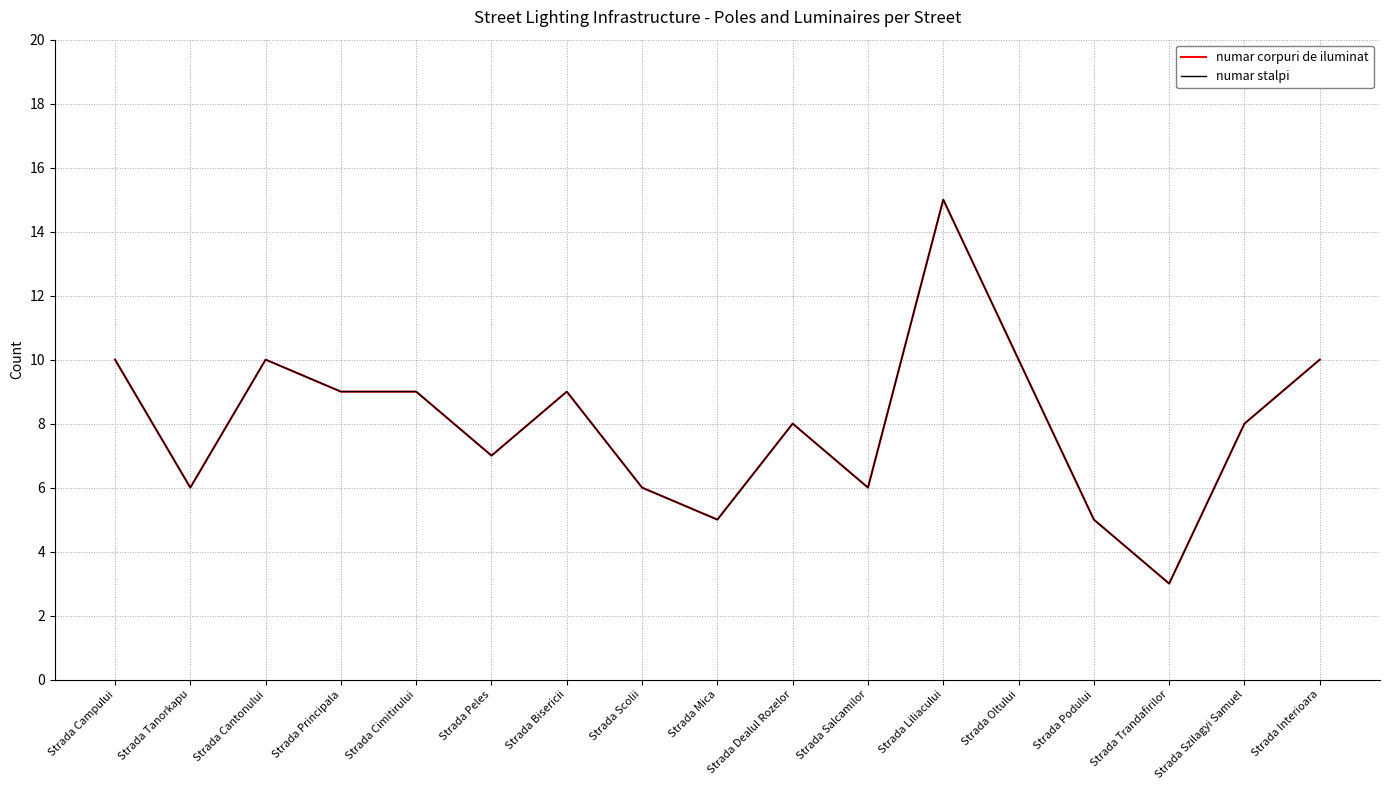

Rank the series at Strada Peles from highest to lowest value.

numar corpuri de iluminat, numar stalpi